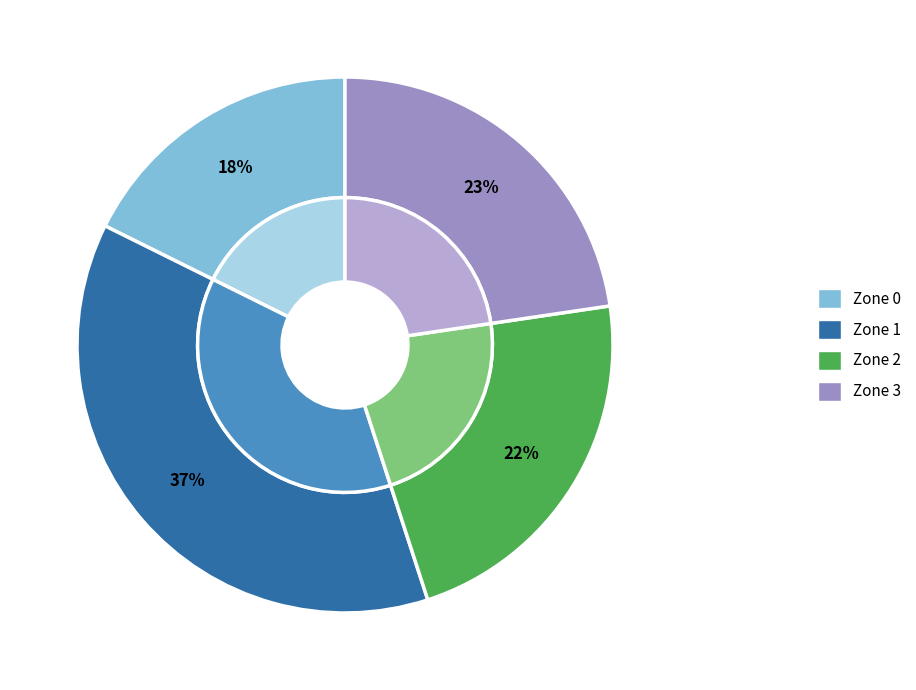

What percentage is the Zone 3 slice, to the nearest percent?

23%